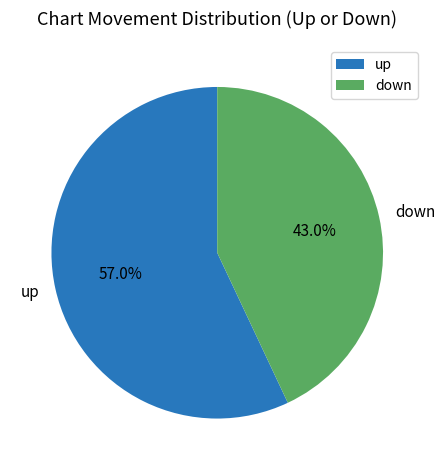

Is it true that up is 57% of the pie?

True